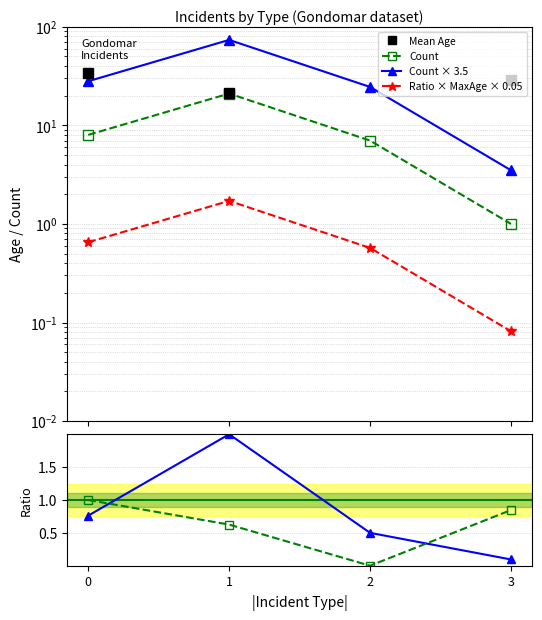

True or false: Count ratio has a value of 0.1 at 3.

True